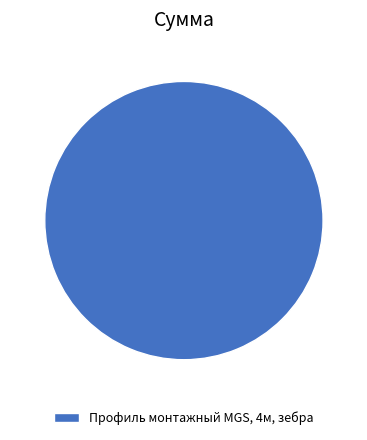

Which slice represents more than half of the pie?

Профиль монтажный MGS, 4м, зебра